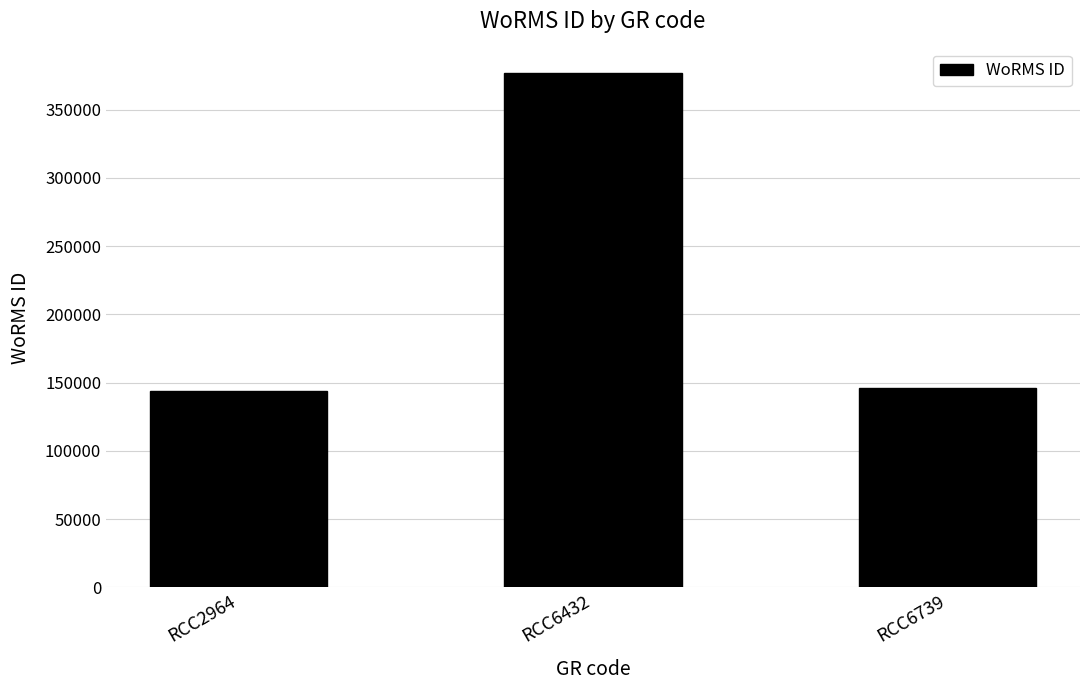

What is the approximate value at RCC6739, to the nearest 10?

145790